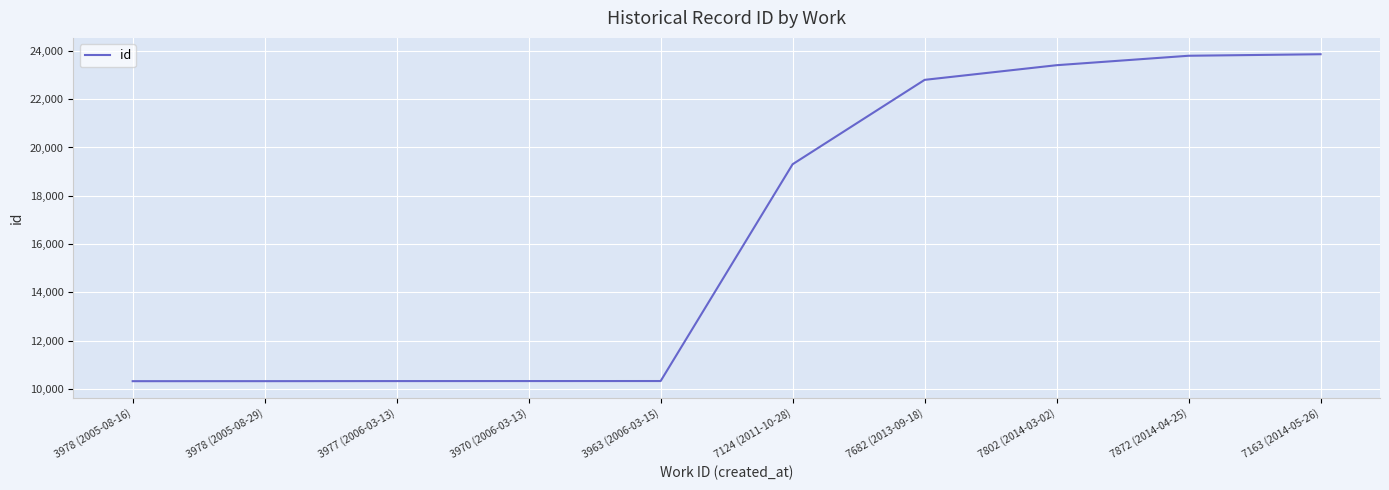

The value at 3978 (2005-08-29) is 14571. True or false?

False